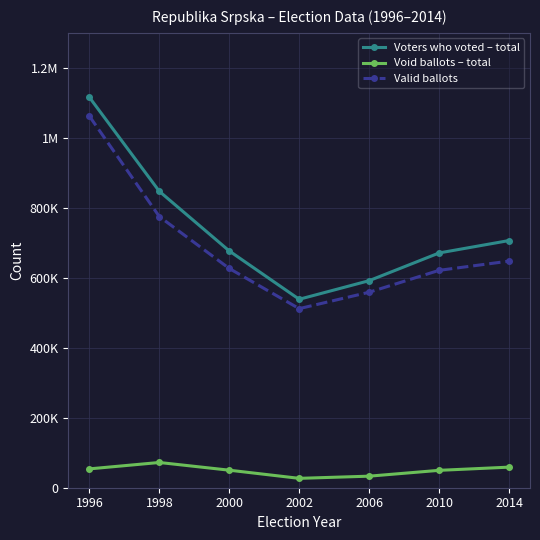

The value of Valid ballots at 2010 is 296092. True or false?

False